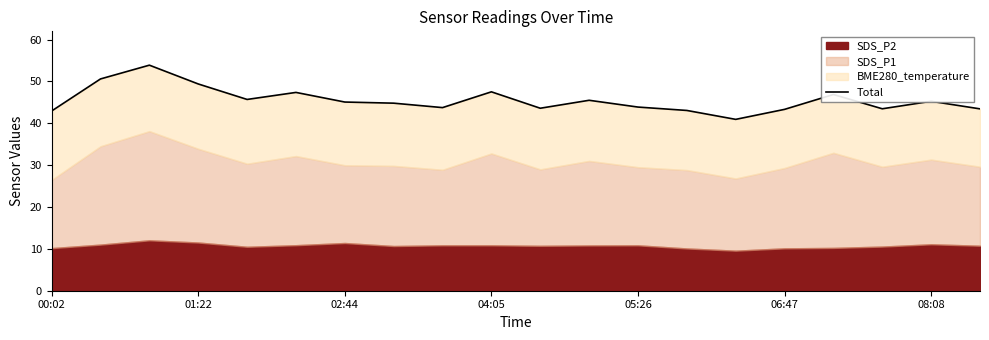

The value at 02:44 is 10.1. True or false?

False